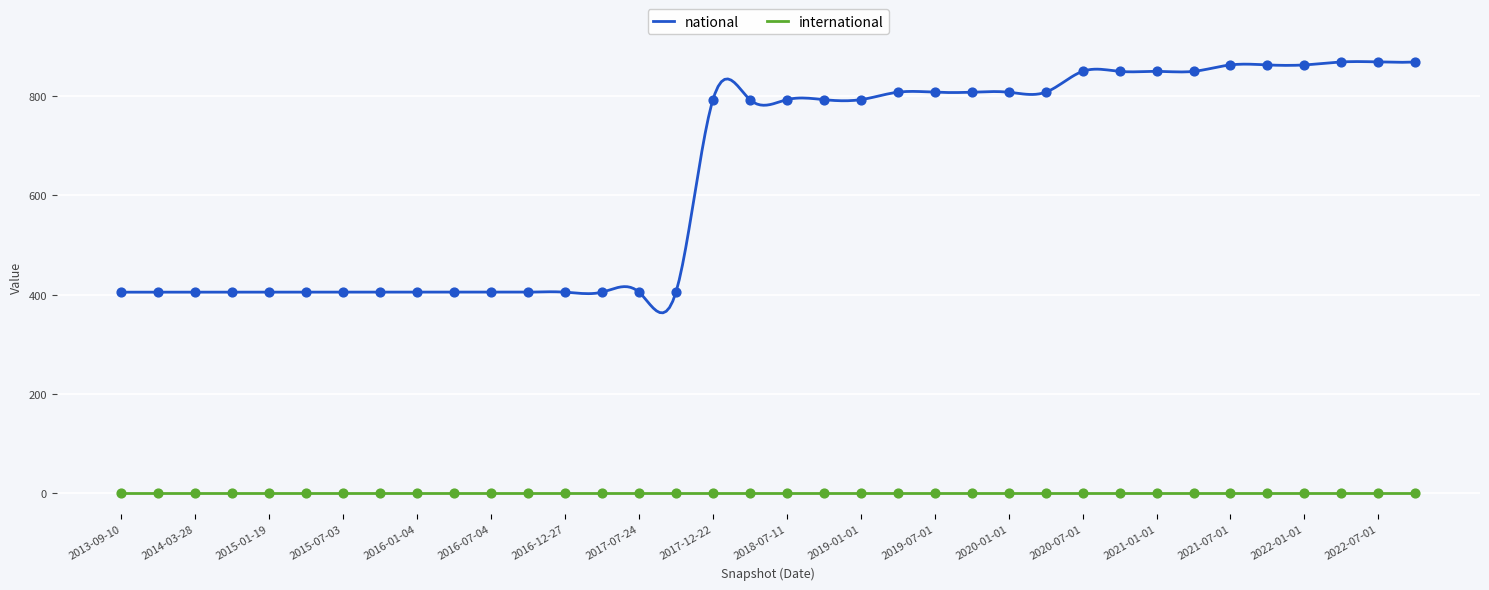

Between 2019-07-01 and 2020-10-01, which is larger?

2020-10-01